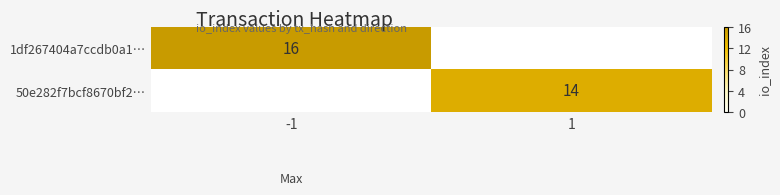

True or false: 1df267404a7ccdb0a1… has a value of 16 at -1.

True